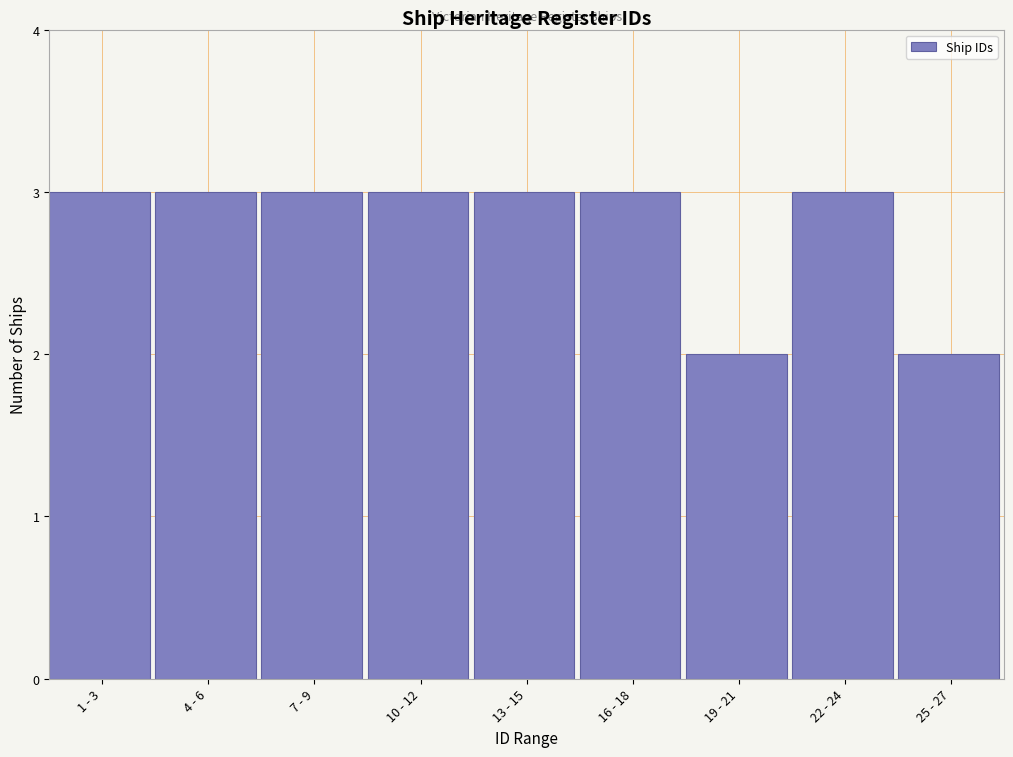

Reading right to left, transcribe all the data shown in this chart.

2	3	2	3	3	3	3	3	3